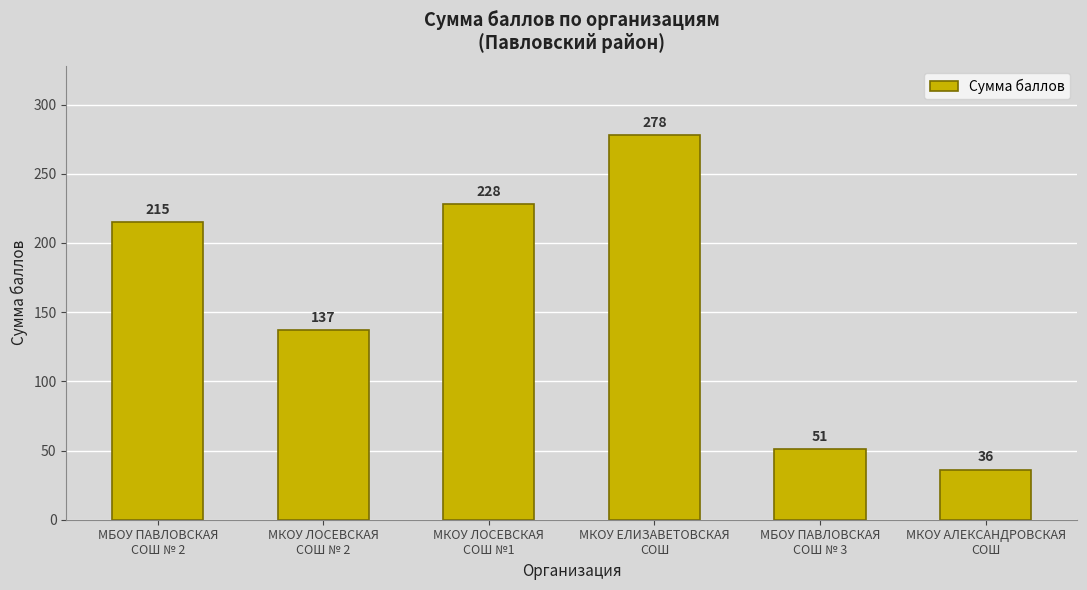

What is the sum of the values at МБОУ ПАВЛОВСКАЯ
СОШ № 3 and МКОУ АЛЕКСАНДРОВСКАЯ
СОШ?

87